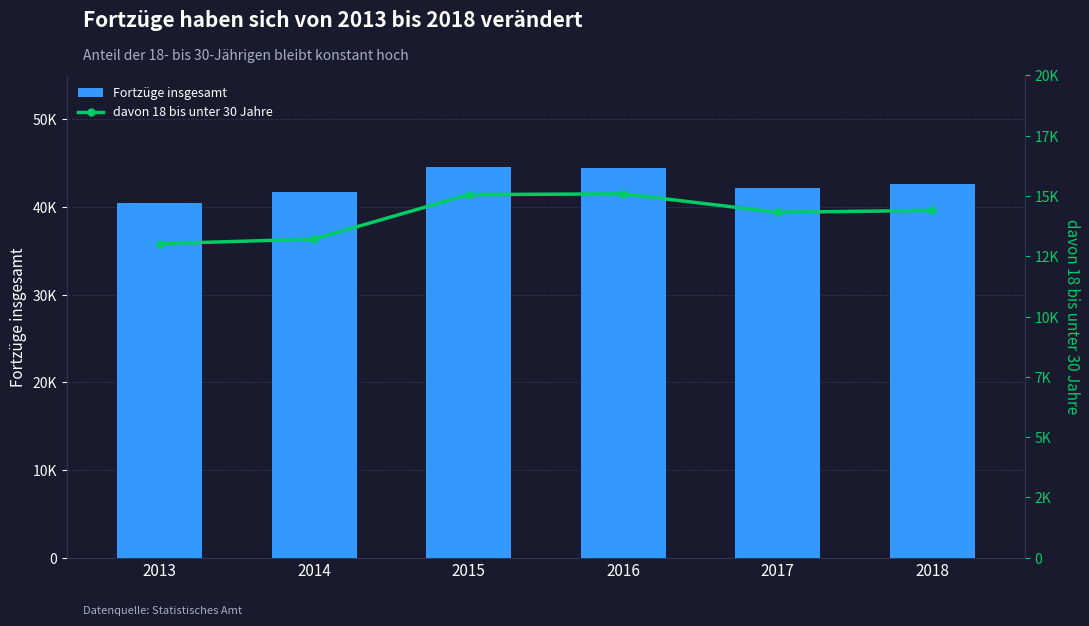

List the labels in order of davon 18 bis unter 30 Jahre value, largest first.

2016, 2015, 2018, 2017, 2014, 2013